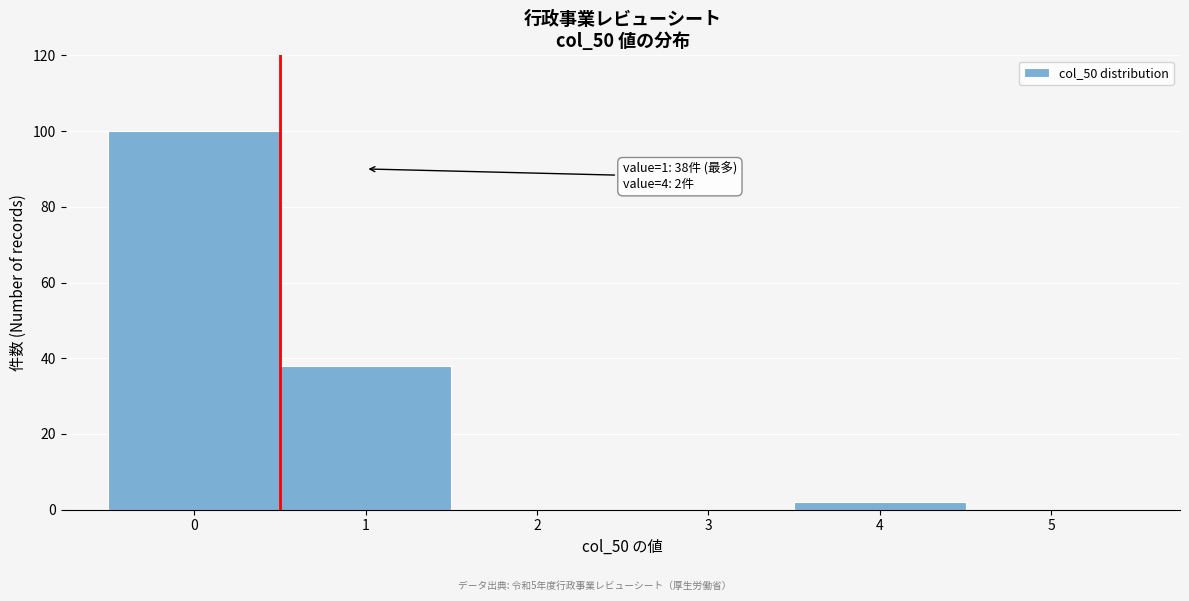

Which range on the x-axis has the tallest bar?

-0.5 to 0.5